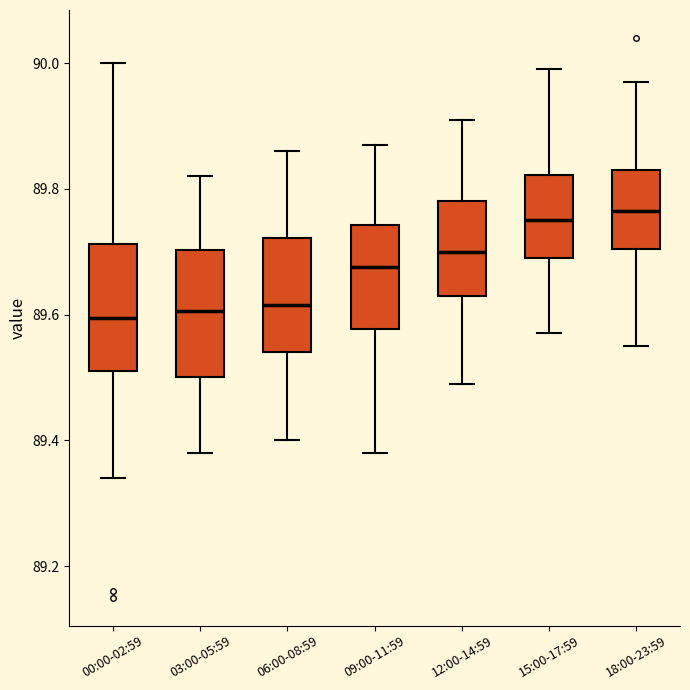

Where is the lower edge of the box for 09:00-11:59 on the y-axis? The values are not printed on the chart, so give them approximately, as read against the axis.

89.58